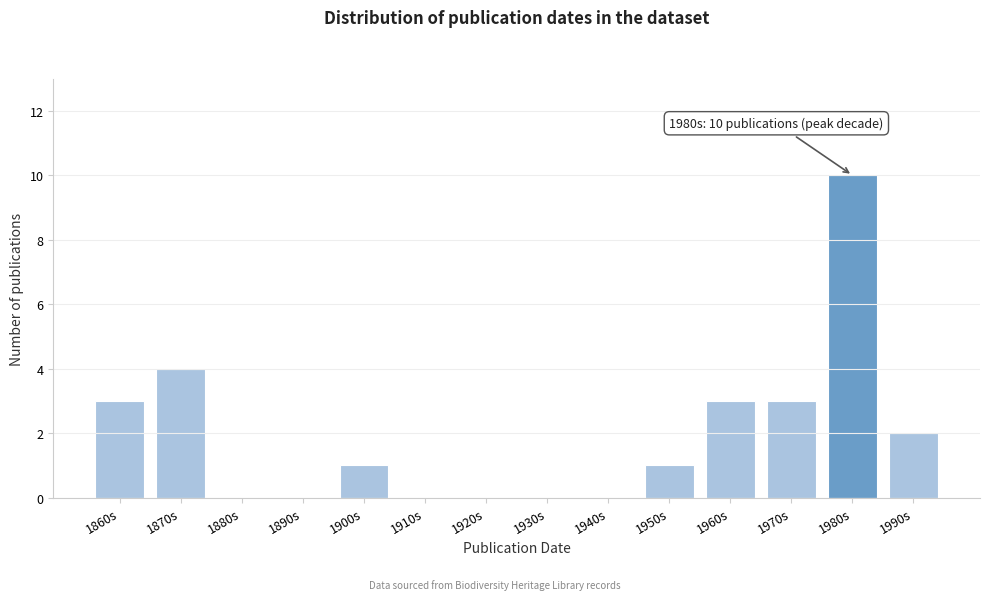

Reading left to right, transcribe all the data shown in this chart.

1860s=3	1870s=4	1880s=0	1890s=0	1900s=1	1910s=0	1920s=0	1930s=0	1940s=0	1950s=1	1960s=3	1970s=3	1980s=10	1990s=2